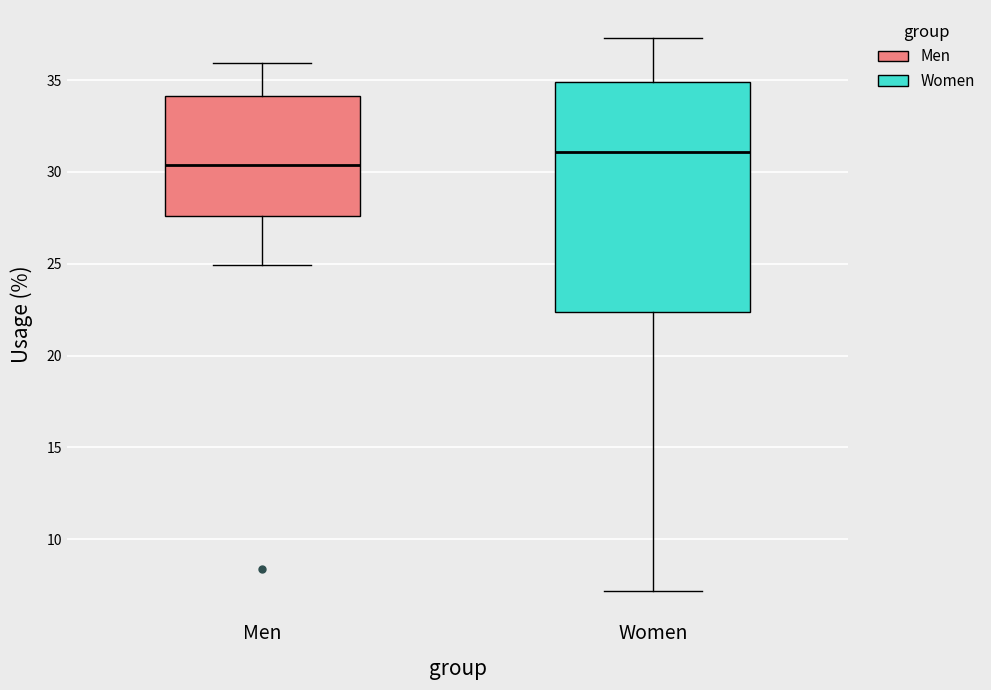

Reading left to right, transcribe this box plot: for each box, give where its median line is, the range the box spans, and where its two whiskers end, as read against the y-axis. The values are not printed on the chart, so give them approximately, as read against the axis.

Men: median 30.5, box 27.5 to 34.0, whiskers 25.0 to 36.0
Women: median 31.0, box 22.5 to 35.0, whiskers 7.0 to 37.5